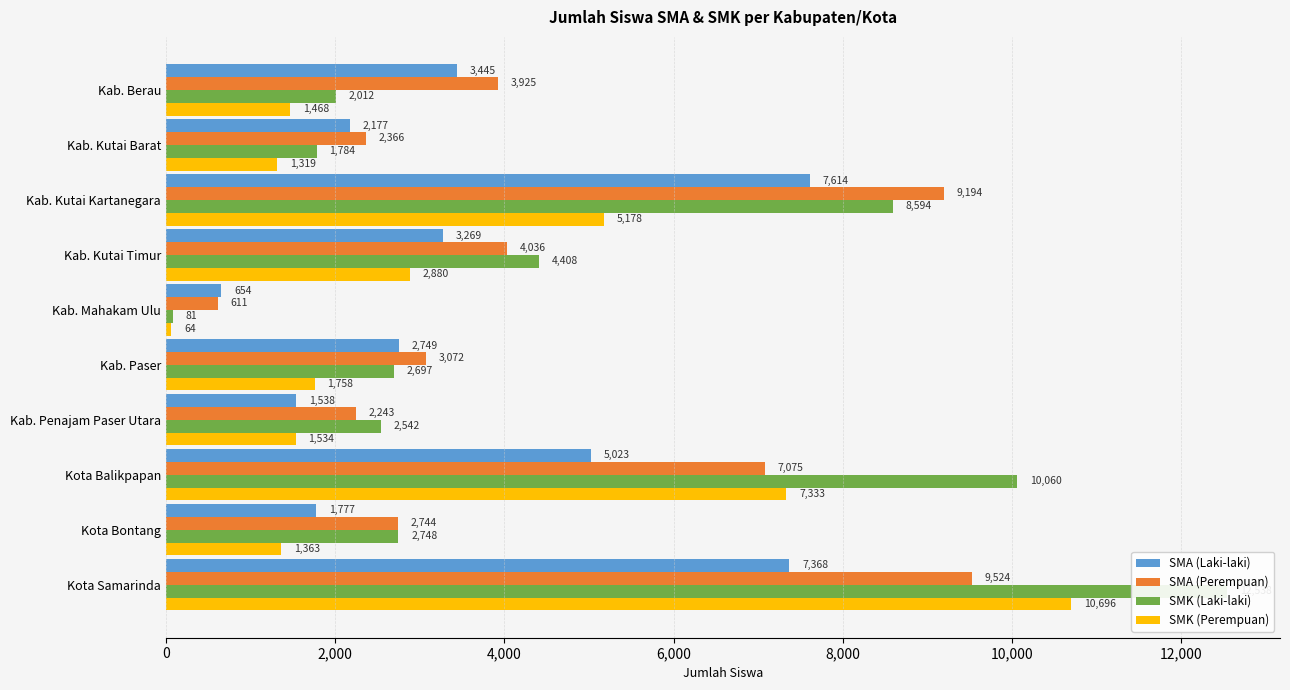

Read the SMK (Perempuan) value at Kab. Mahakam Ulu, to the nearest 10.

60